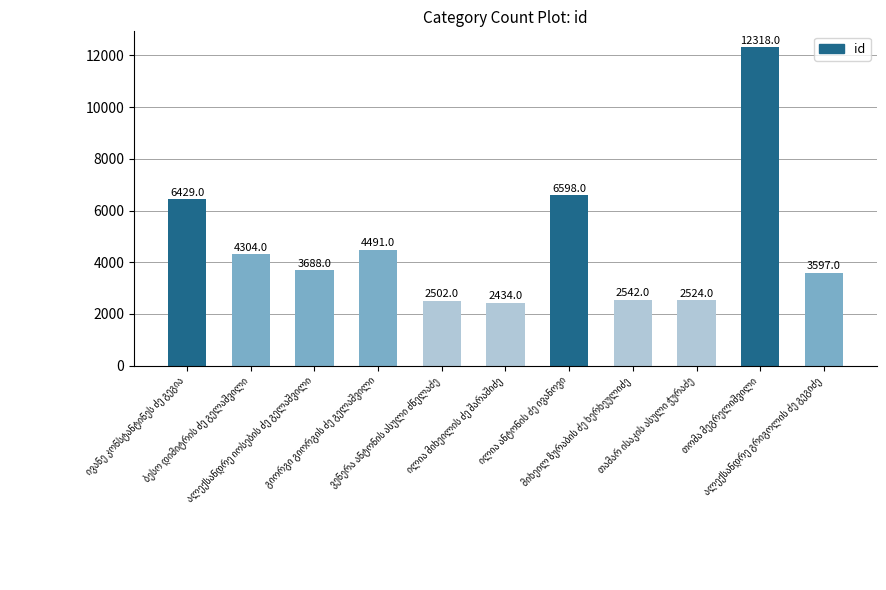

What is the sum of all values?

51427